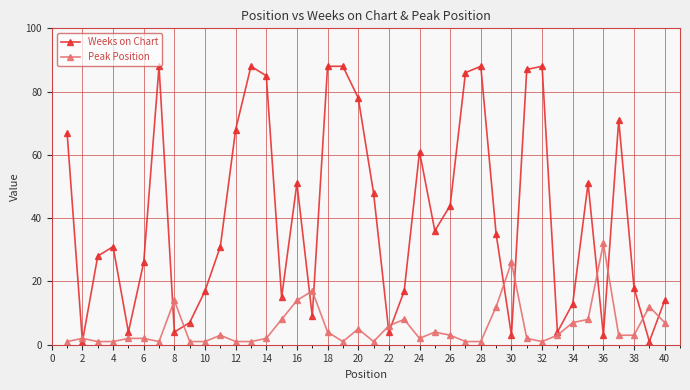

How many intersections are there between Peak Position and Weeks on Chart?

14